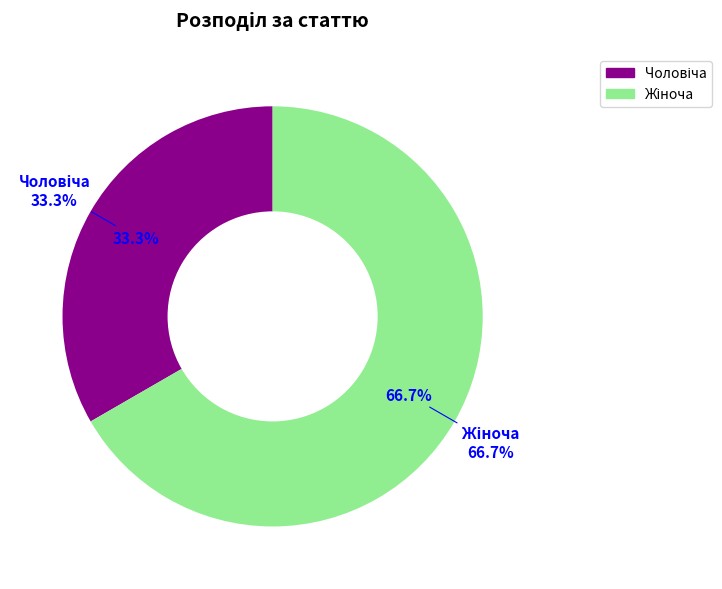

How many slices are in this pie chart?

2